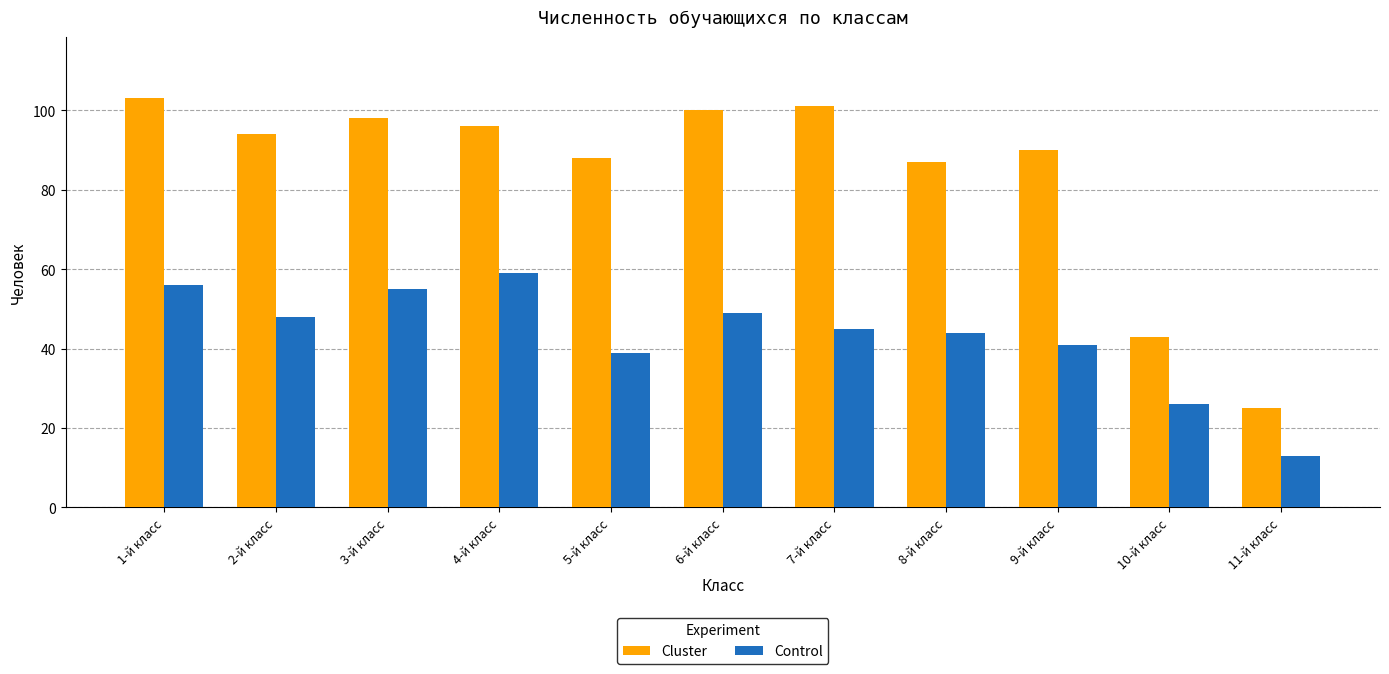

Rank the categories by Control value from lowest to highest.

11-й класс, 10-й класс, 5-й класс, 9-й класс, 8-й класс, 7-й класс, 2-й класс, 6-й класс, 3-й класс, 1-й класс, 4-й класс